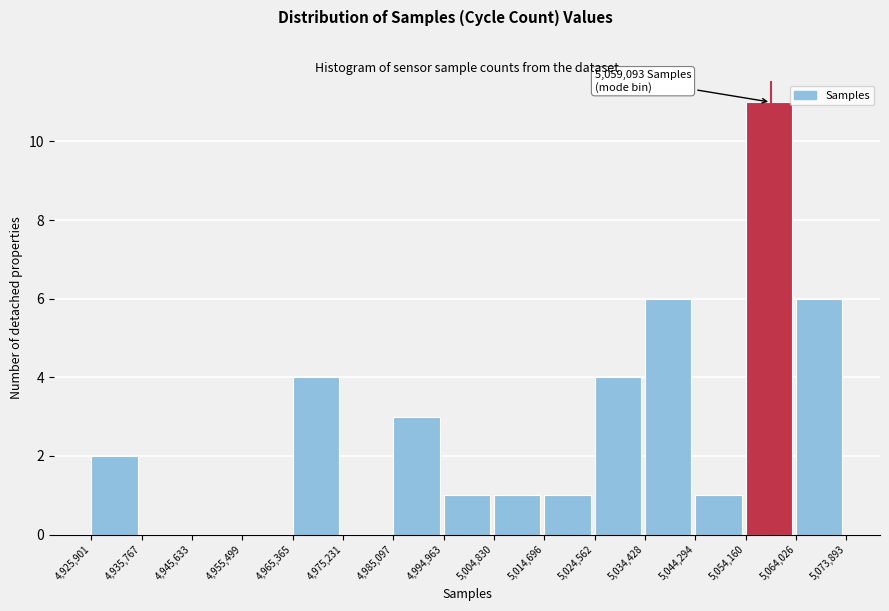

Which range on the x-axis has the tallest bar?

5,054,160 to 5,064,026